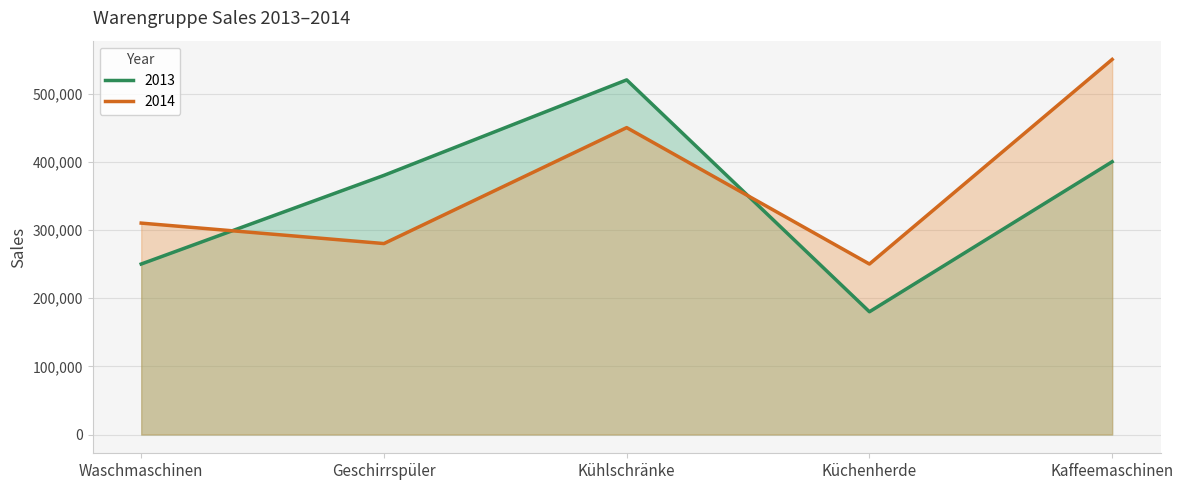

What is the label of the 1st point from the right?

Kaffeemaschinen